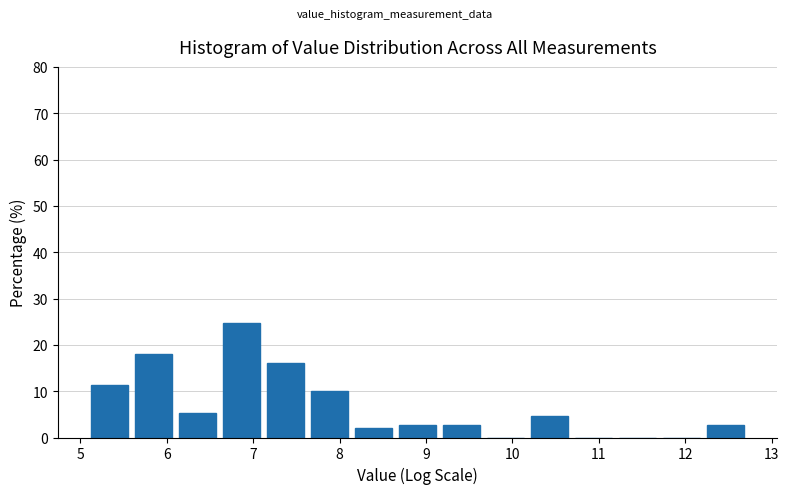

Reading left to right, transcribe this chart: for each bar, give the range it covers on the x-axis and its height. Neither the bar edges nor the heights are printed on the chart, so give them approximately, as read against the axes.

5.1 to 5.6: 11
5.6 to 6.1: 18
6.1 to 6.6: 5
6.6 to 7.1: 25
7.1 to 7.6: 16
7.6 to 8.1: 10
8.1 to 8.6: 2
8.6 to 9.2: 3
9.2 to 9.7: 3
9.7 to 10.2: 0
10.2 to 10.7: 5
10.7 to 11.2: 0
11.2 to 11.7: 0
11.7 to 12.2: 0
12.2 to 12.7: 3